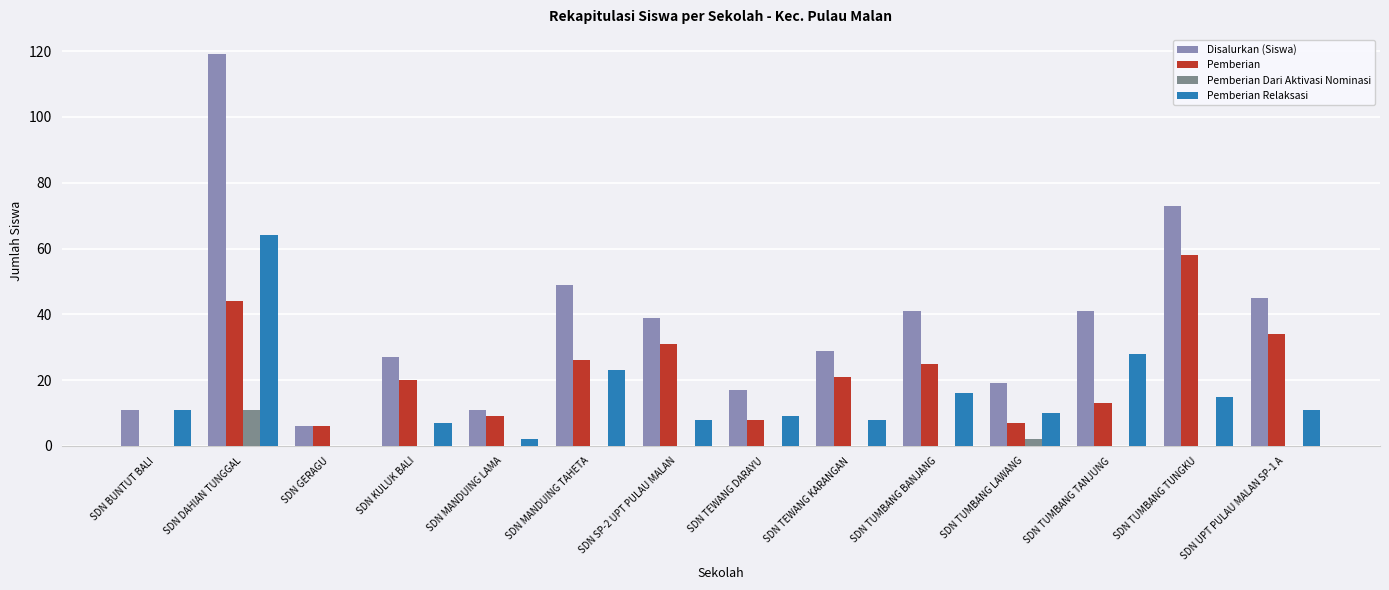

What is the sum of all Pemberian Relaksasi values?

212